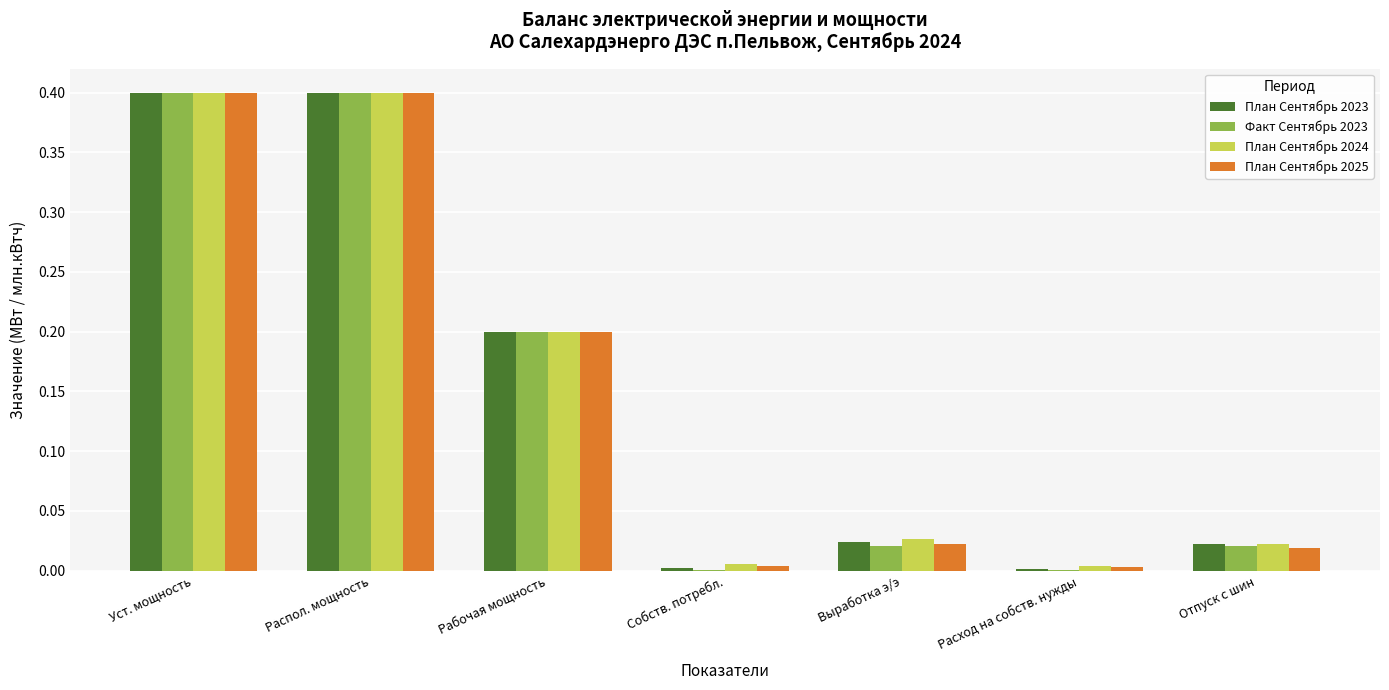

The value of План Сентябрь 2025 at Рабочая мощность is 0.2. True or false?

True